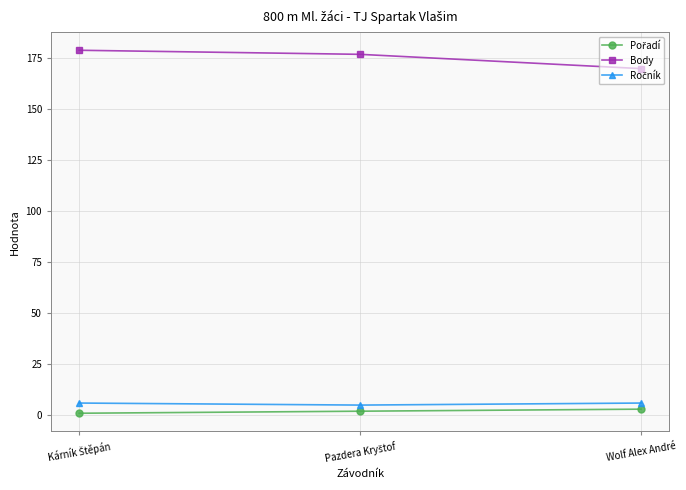

What is the greatest value displayed?

179